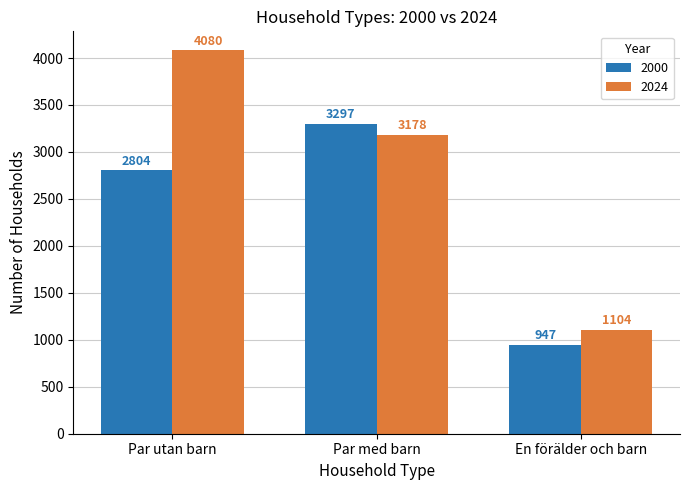

What is the value of the 2000 bar at the 3rd from the left?

947